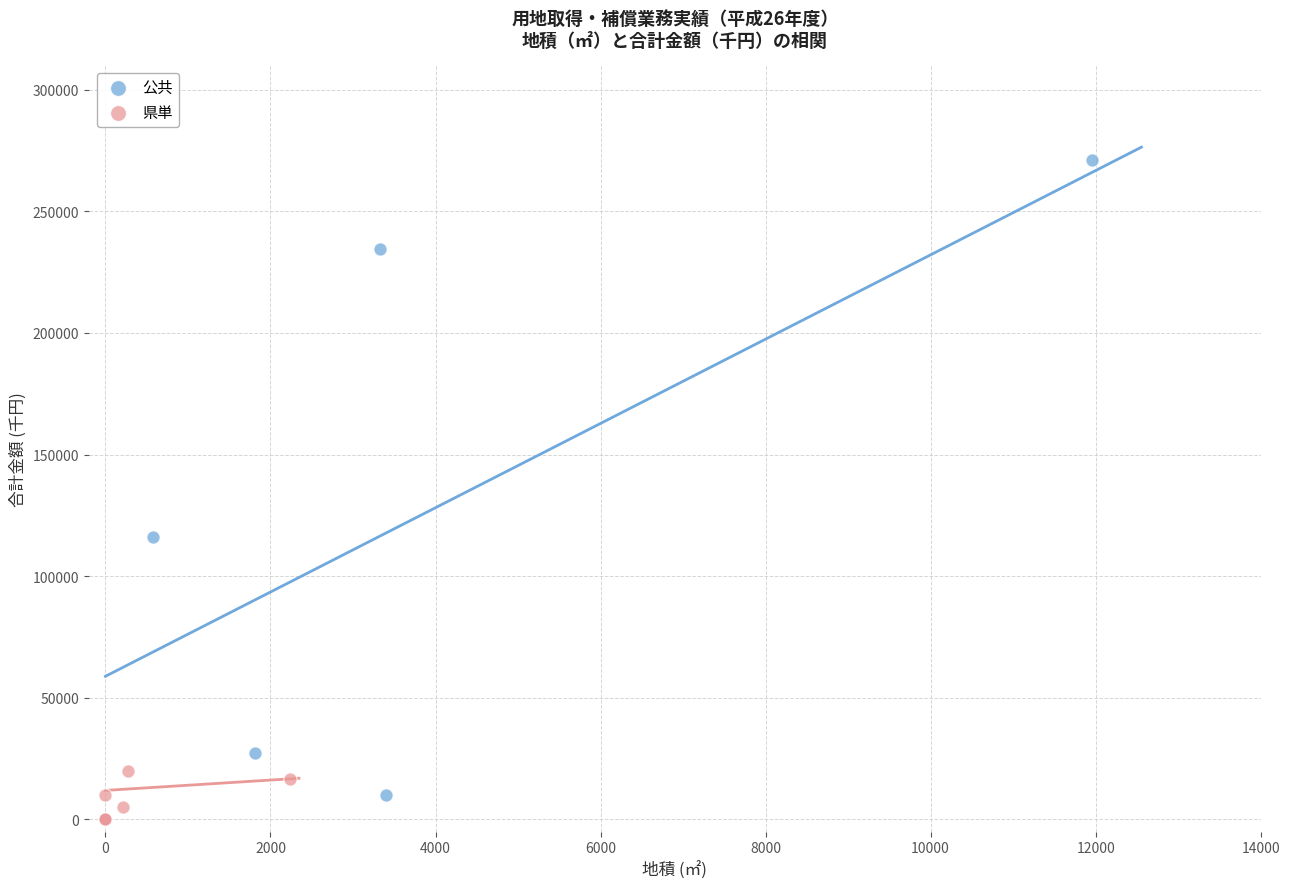

Which series reaches the maximum Y coordinate?

公共